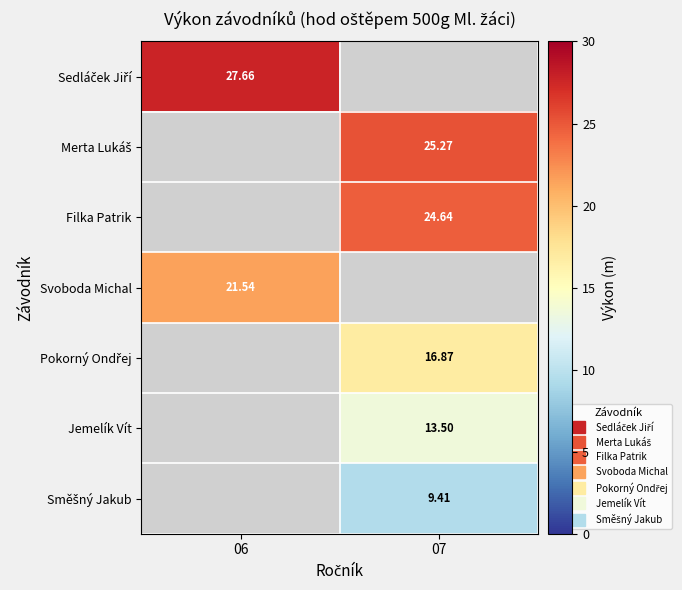

Between 06 and 07, which is larger?

07